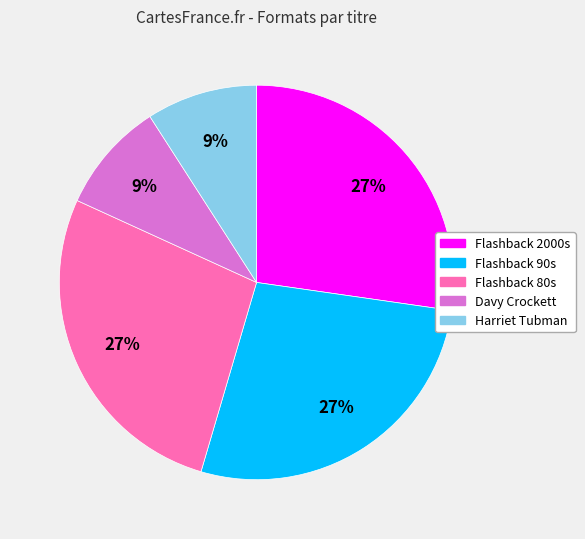

Which has a higher value, Davy Crockett or Flashback 80s?

Flashback 80s